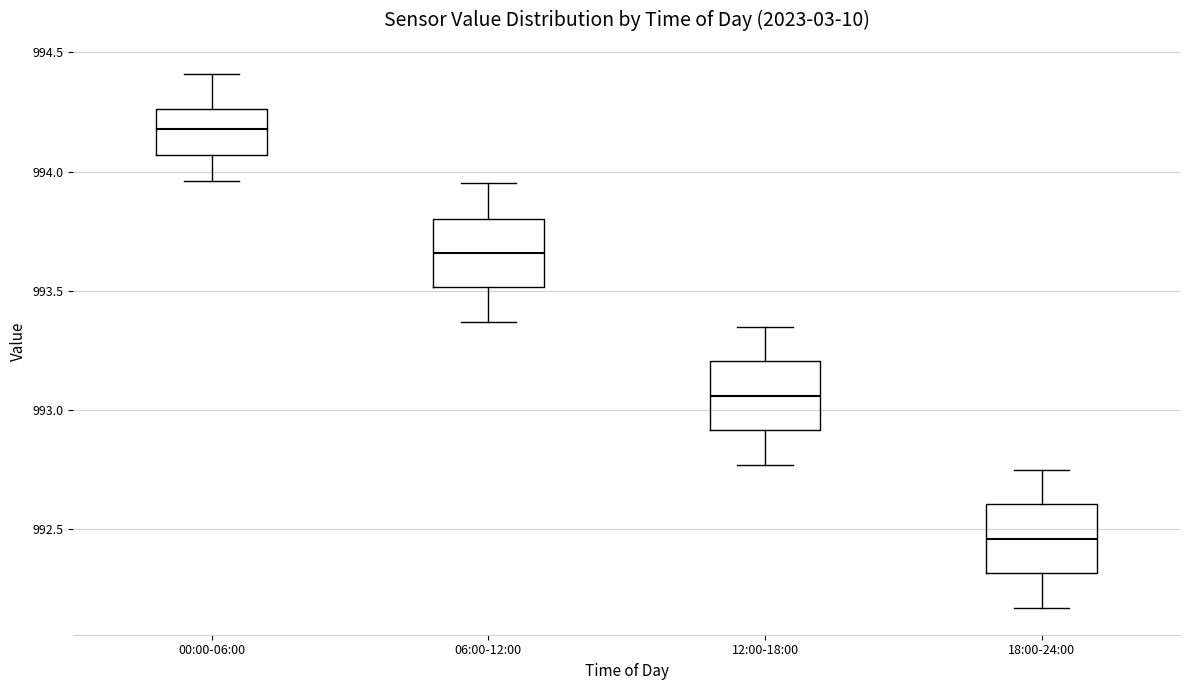

Reading left to right, transcribe this box plot: for each box, give where its median line is, the range the box spans, and where its two whiskers end, as read against the y-axis. The values are not printed on the chart, so give them approximately, as read against the axis.

00:00-06:00: median 994.20, box 994.05 to 994.25, whiskers 993.95 to 994.40
06:00-12:00: median 993.65, box 993.50 to 993.80, whiskers 993.35 to 993.95
12:00-18:00: median 993.05, box 992.90 to 993.20, whiskers 992.75 to 993.35
18:00-24:00: median 992.45, box 992.30 to 992.60, whiskers 992.15 to 992.75